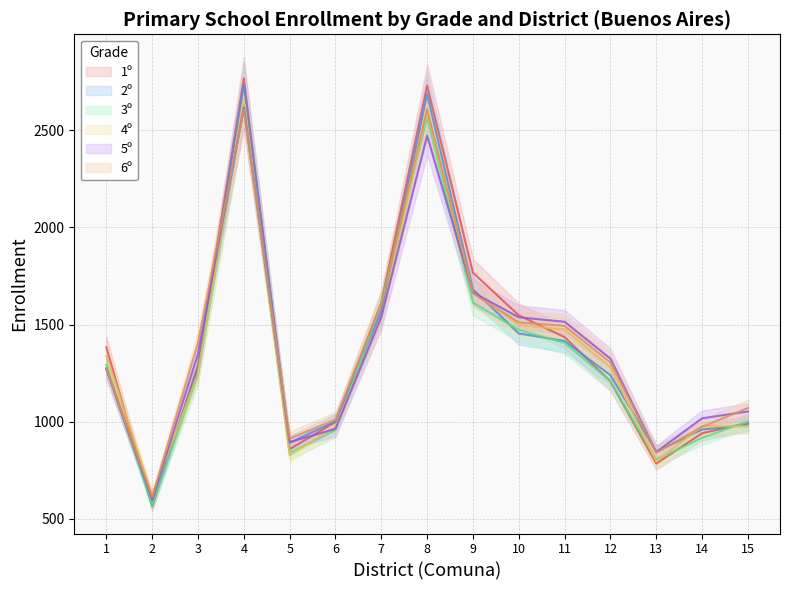

At which category is the sum across all series the highest?

4